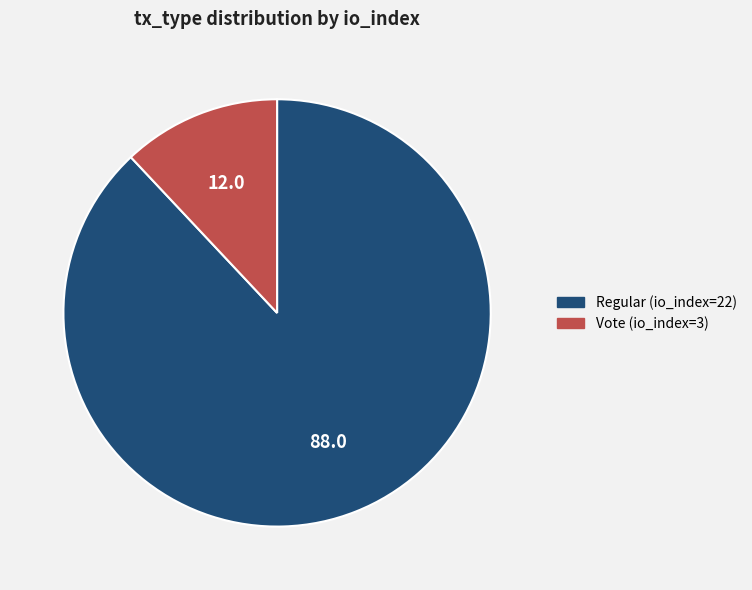

Rank the categories by value from highest to lowest.

Regular (io_index=22), Vote (io_index=3)